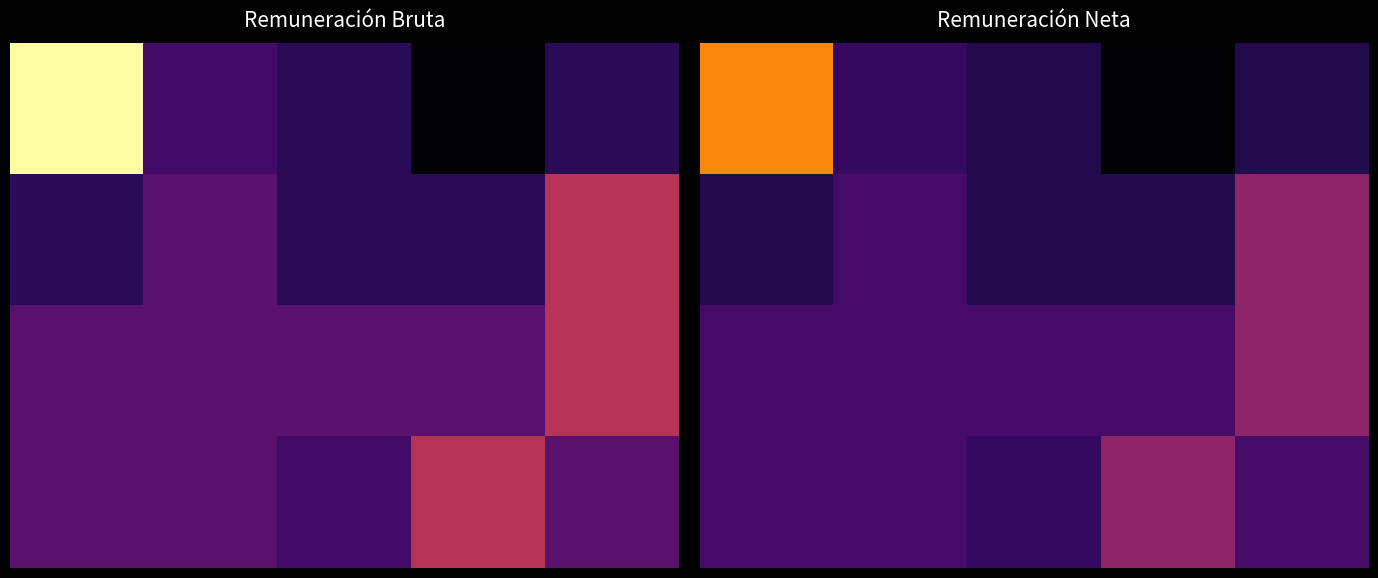

What is the total value across all series at 2?

61434